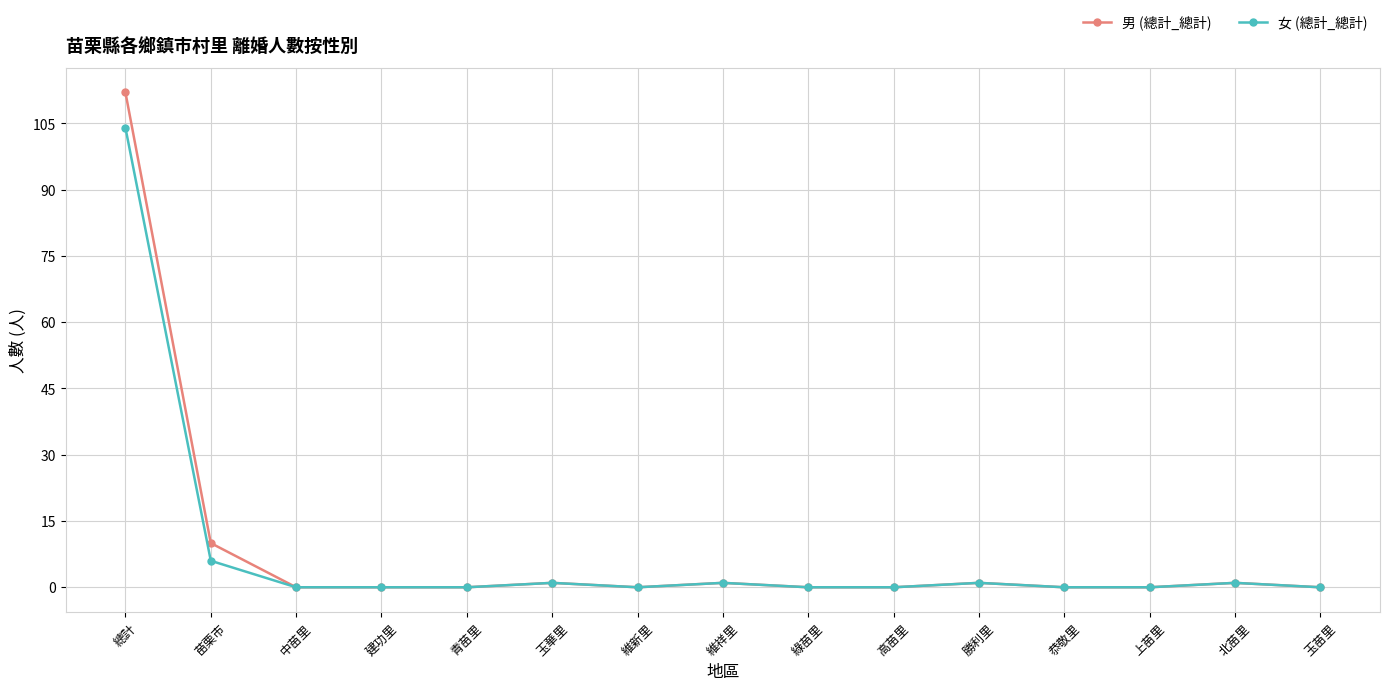

What is the label of the 9th point from the right?

維新里